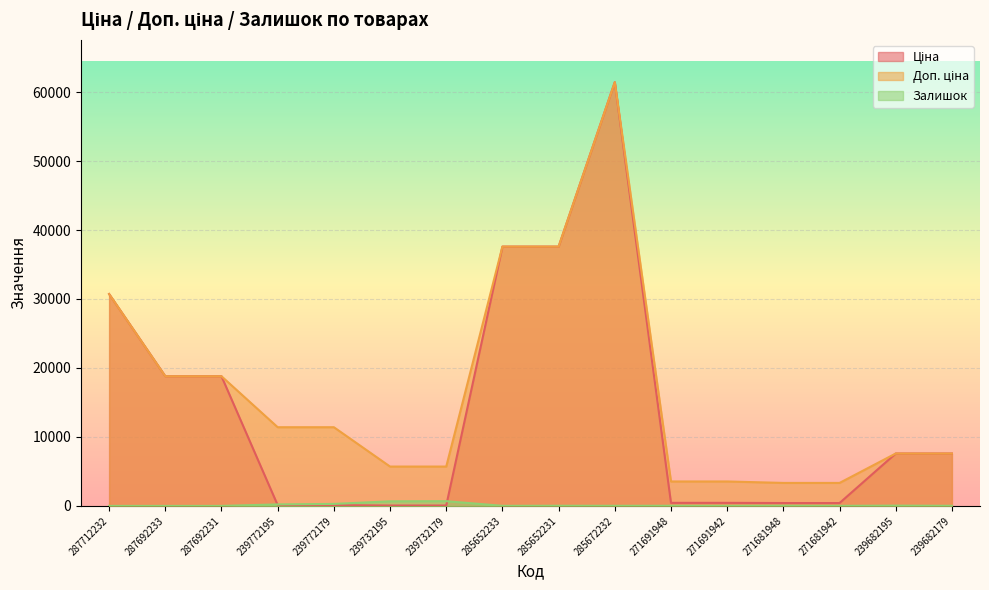

Between 271691948 and 287692233, which is larger?

287692233